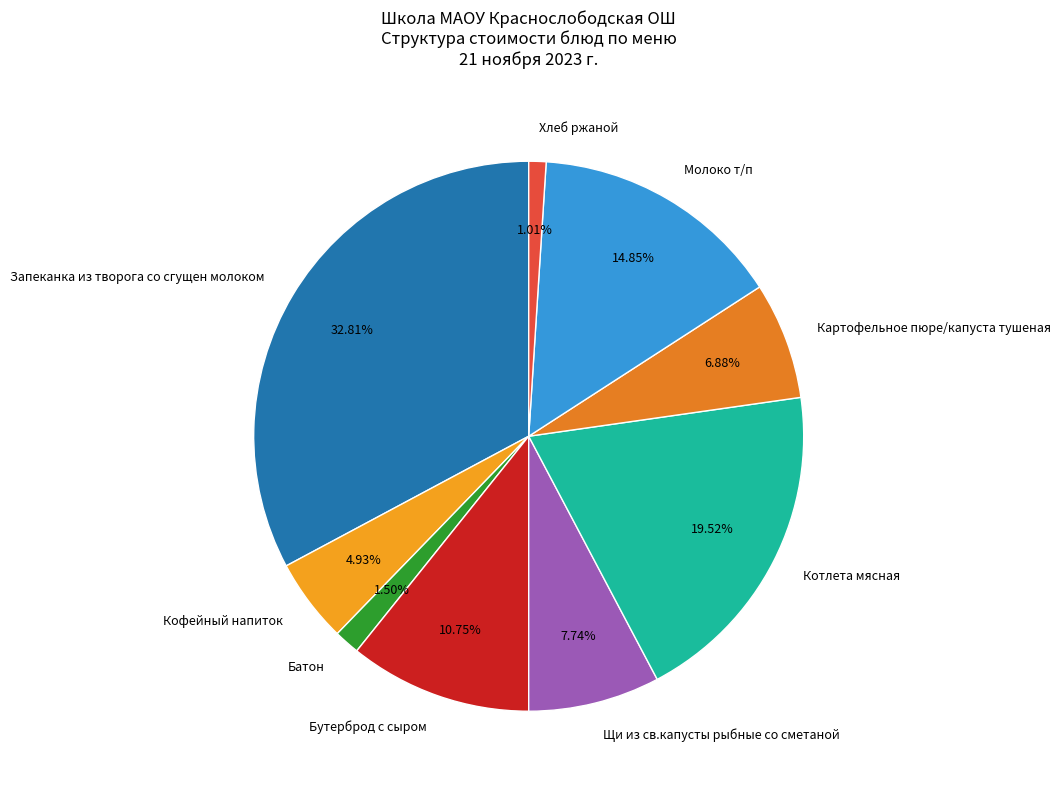

Which category has the biggest portion of the pie?

Запеканка из творога со сгущен молоком